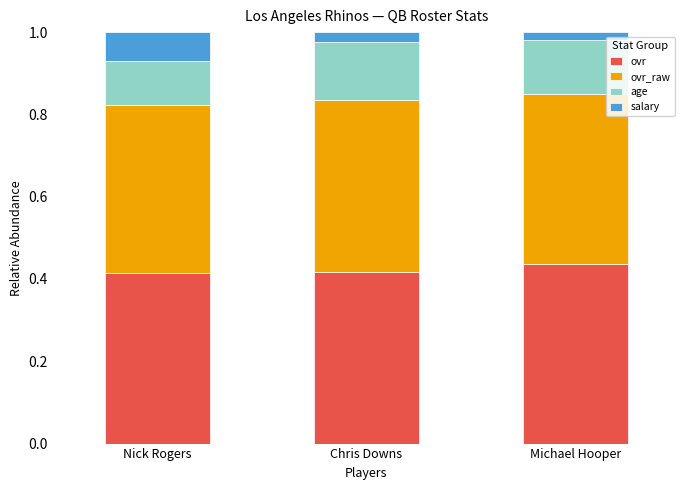

What is the sum of all ovr values?

1.3